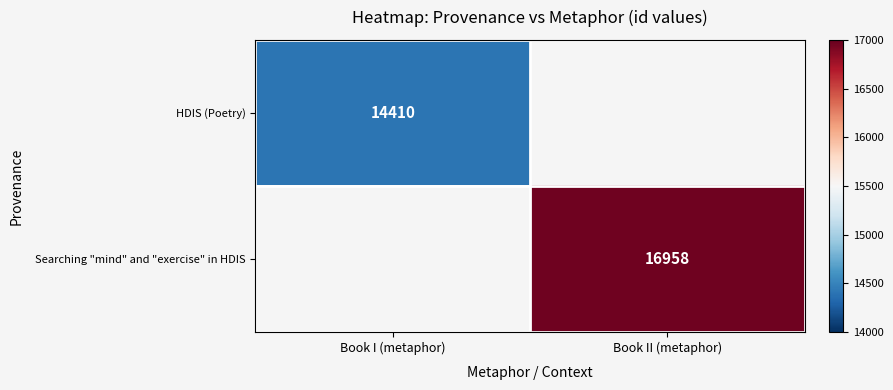

The value of HDIS (Poetry) at Book I (metaphor) is 14410. True or false?

True